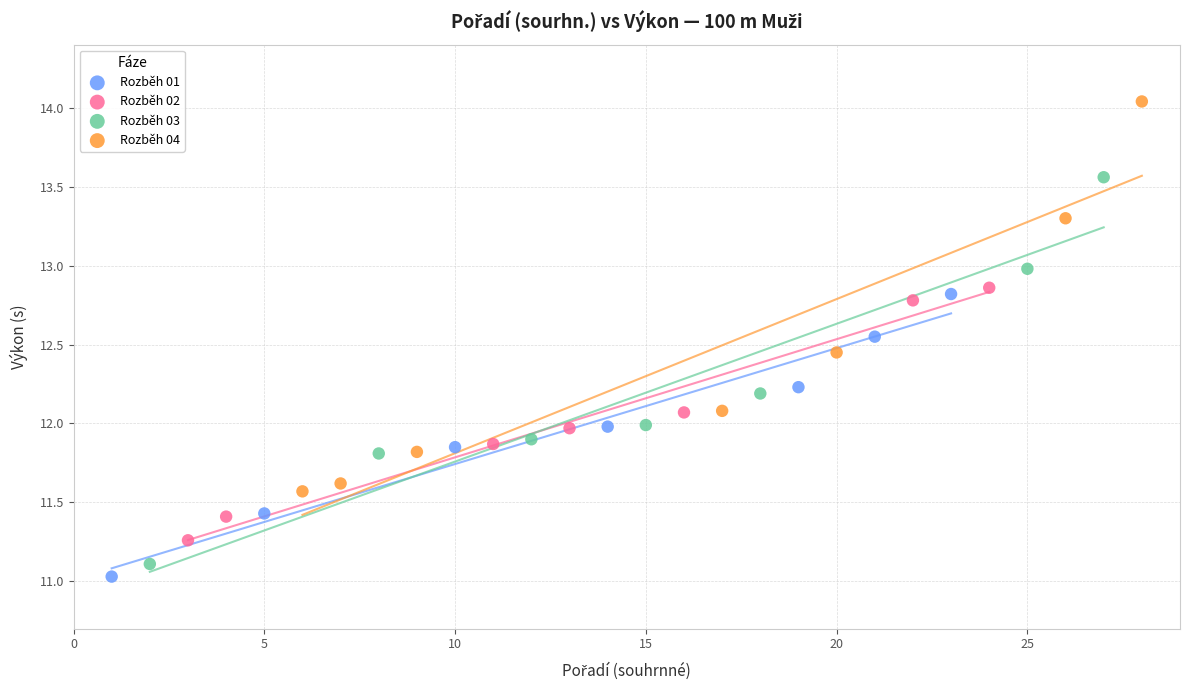

Which series has the widest spread of Y values?

Rozběh 04